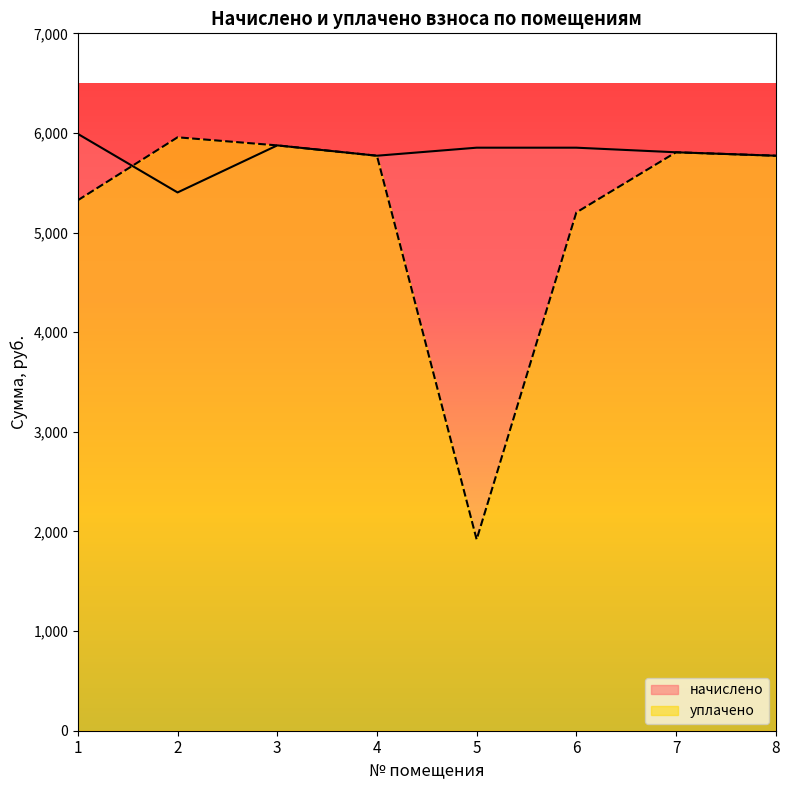

Reading left to right, extract all data points from this chart.

начислено: 5990.4	5403.0	5875.2	5771.5	5852.2	5852.2	5806.1	5771.5
уплачено: 5324.8	5956.4	5875.2	5771.5	1919.4	5201.9	5806.1	5771.5